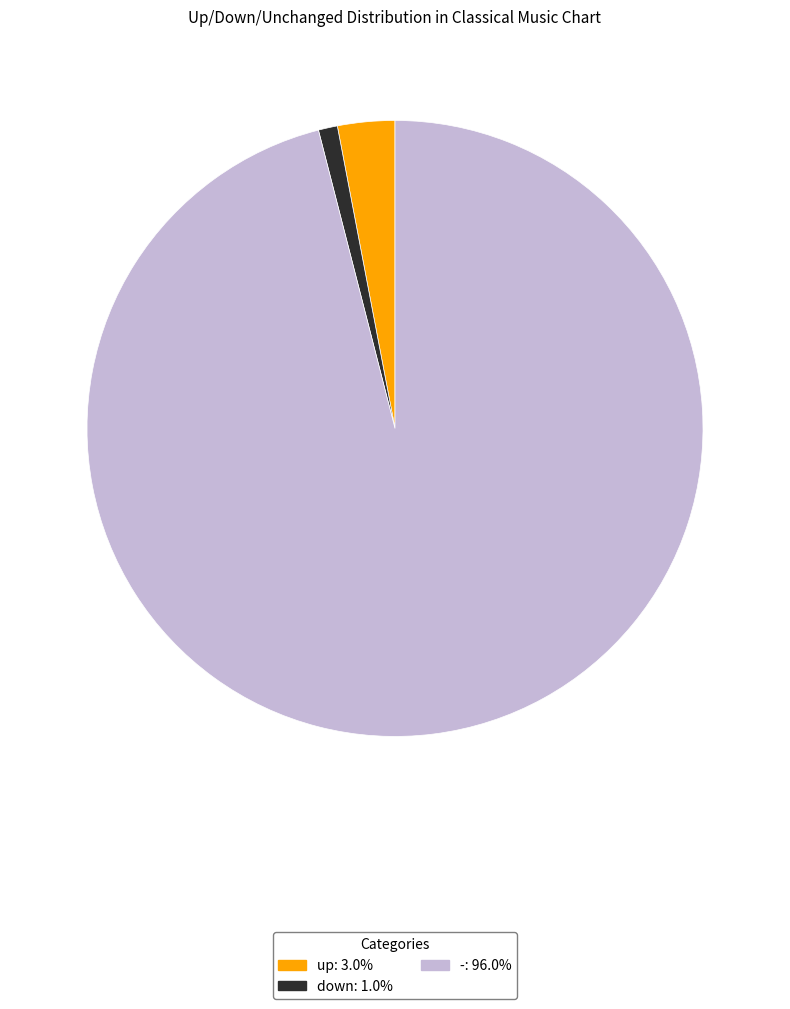

What is the majority slice?

-